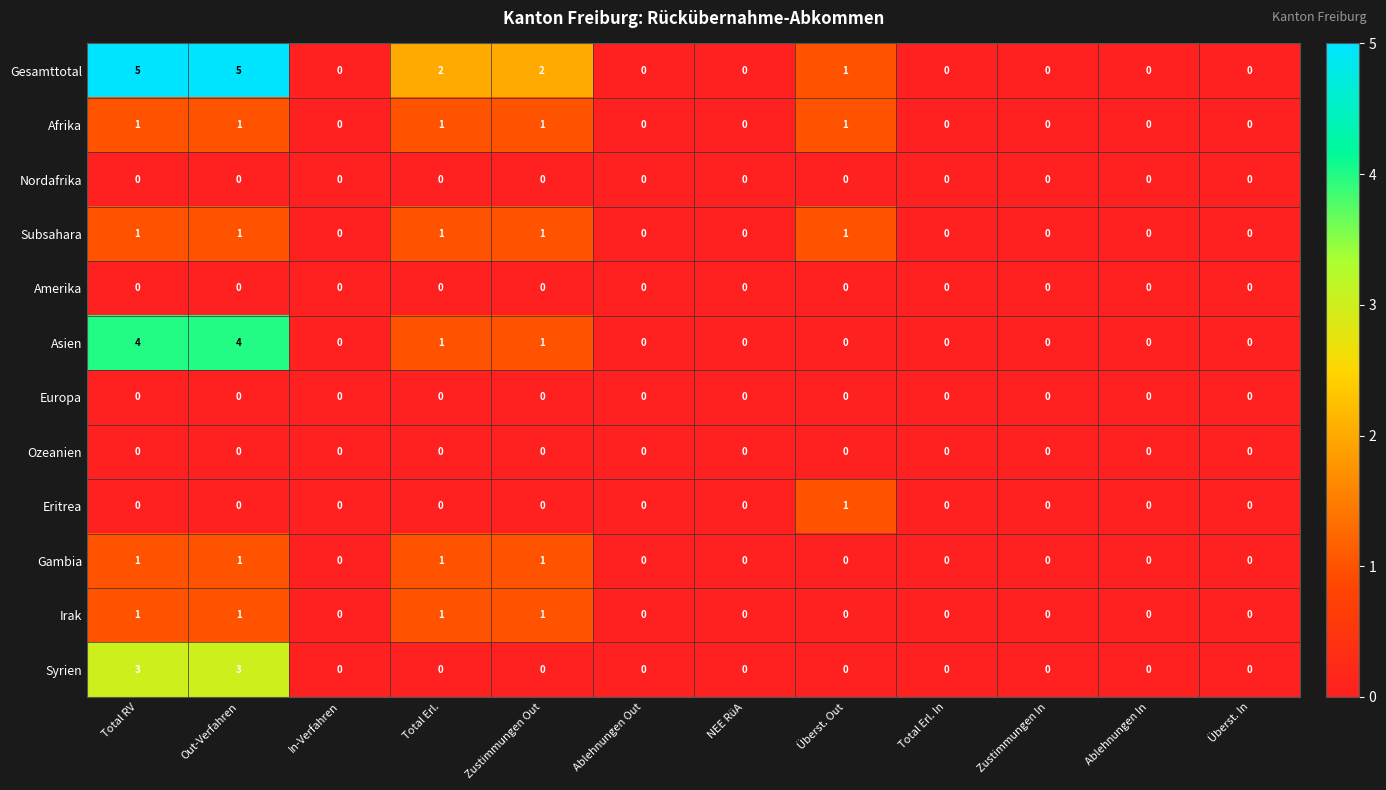

The Gesamttotal series shows 2 at Ablehnungen Out. True or false?

False